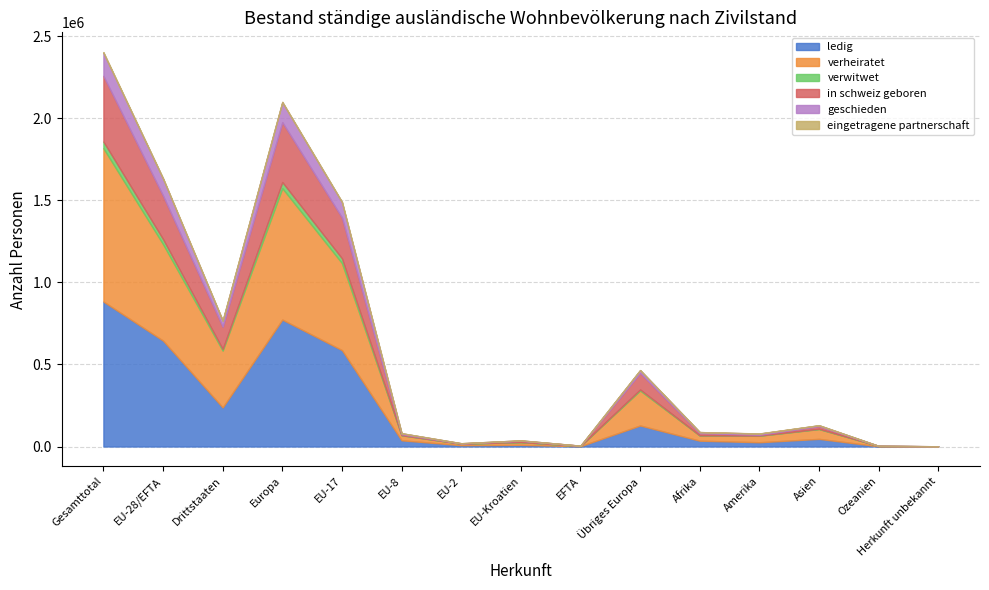

What position from the left is Ozeanien?

14